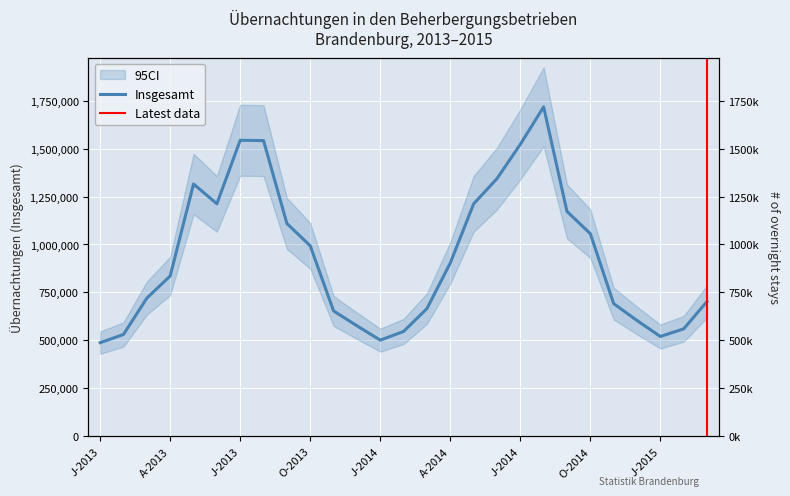

Count the number of categories in the chart.

27